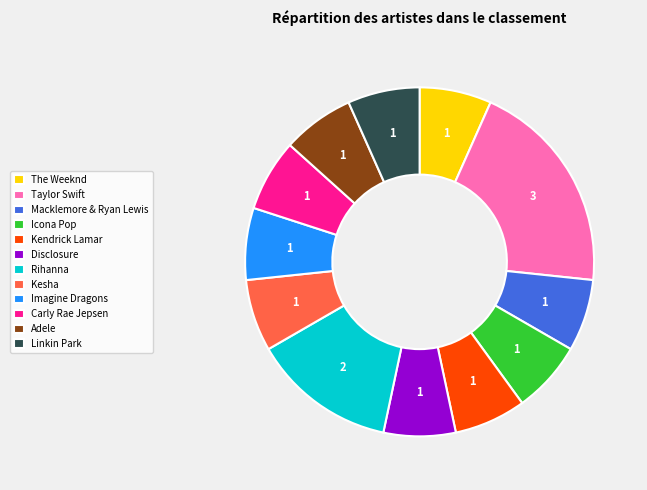

What is the ratio of the value at Kesha to the value at Linkin Park?

1.0